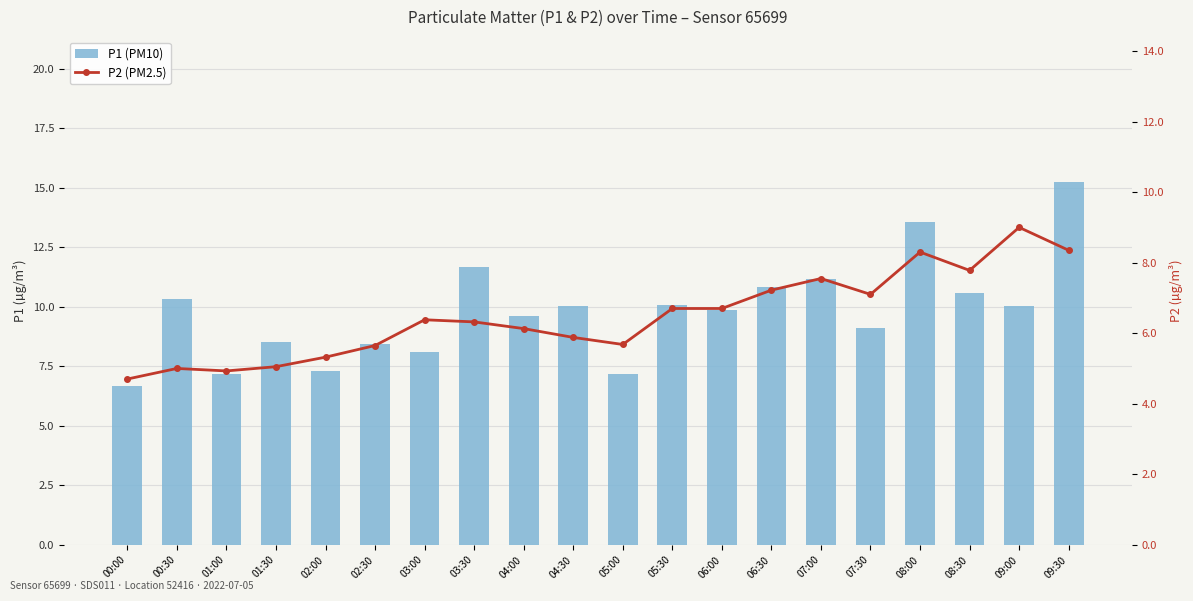

What position from the right is 04:00?

12